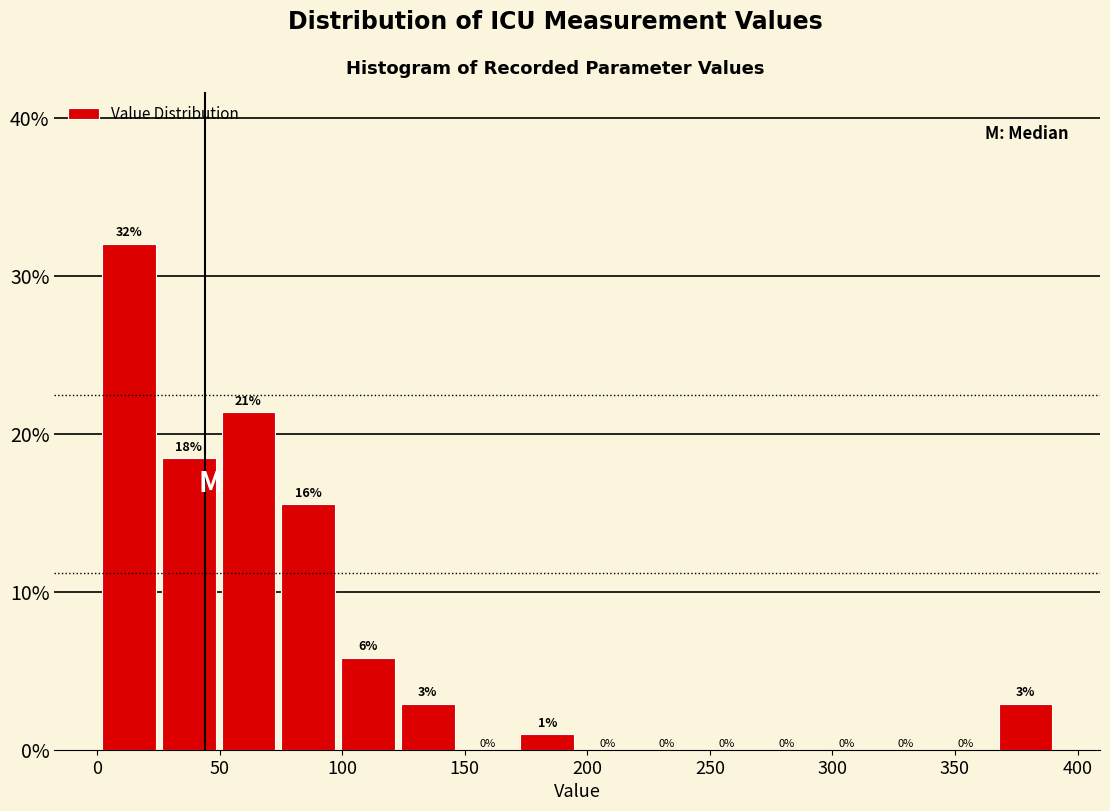

Over which range of the x-axis is the bar tallest?

0 to 25